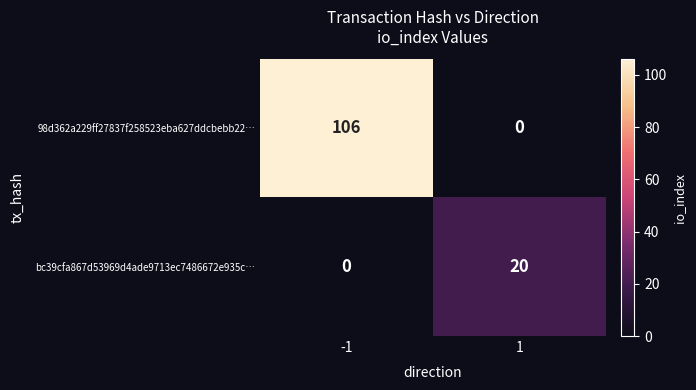

How many categories are shown in the chart?

2